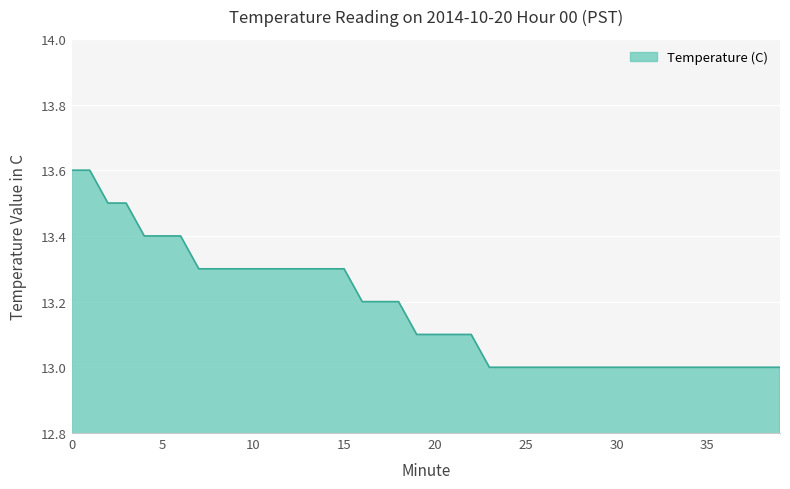

What is the average value?

13.2